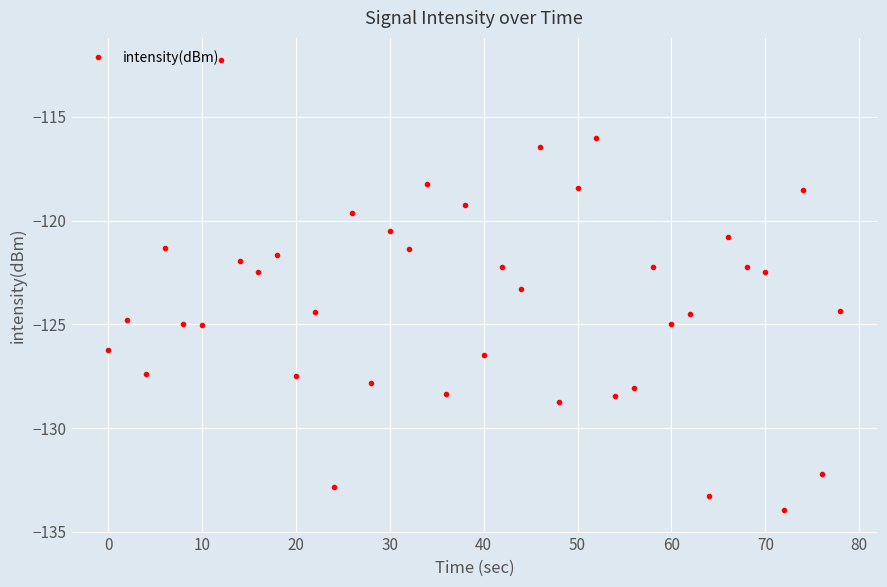

What is the value of the 5th point from the left?

-125.0